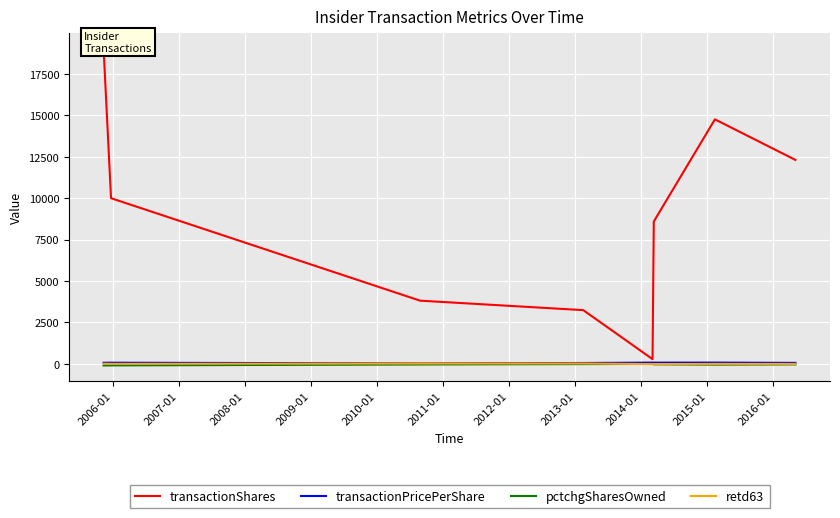

What is the average value of the transactionPricePerShare series?

64.9